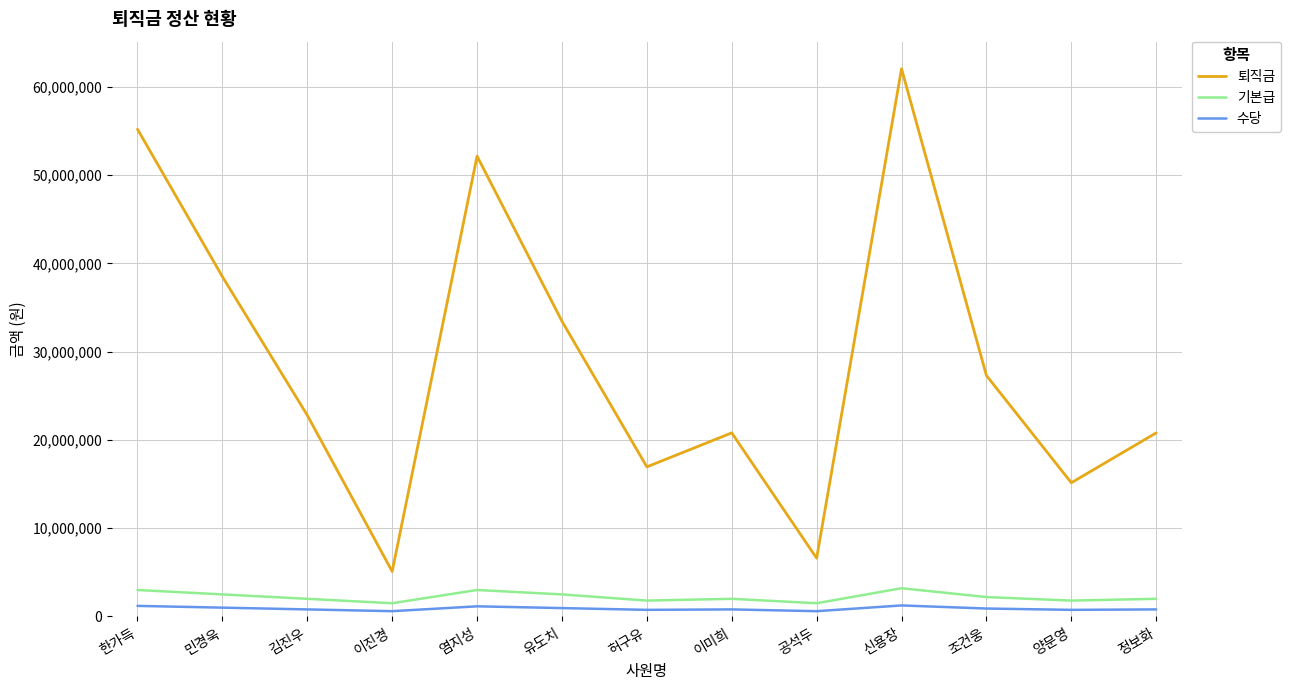

Is the value of 퇴직금 at 유도치 greater than the value of 기본급 at 양문영?

Yes